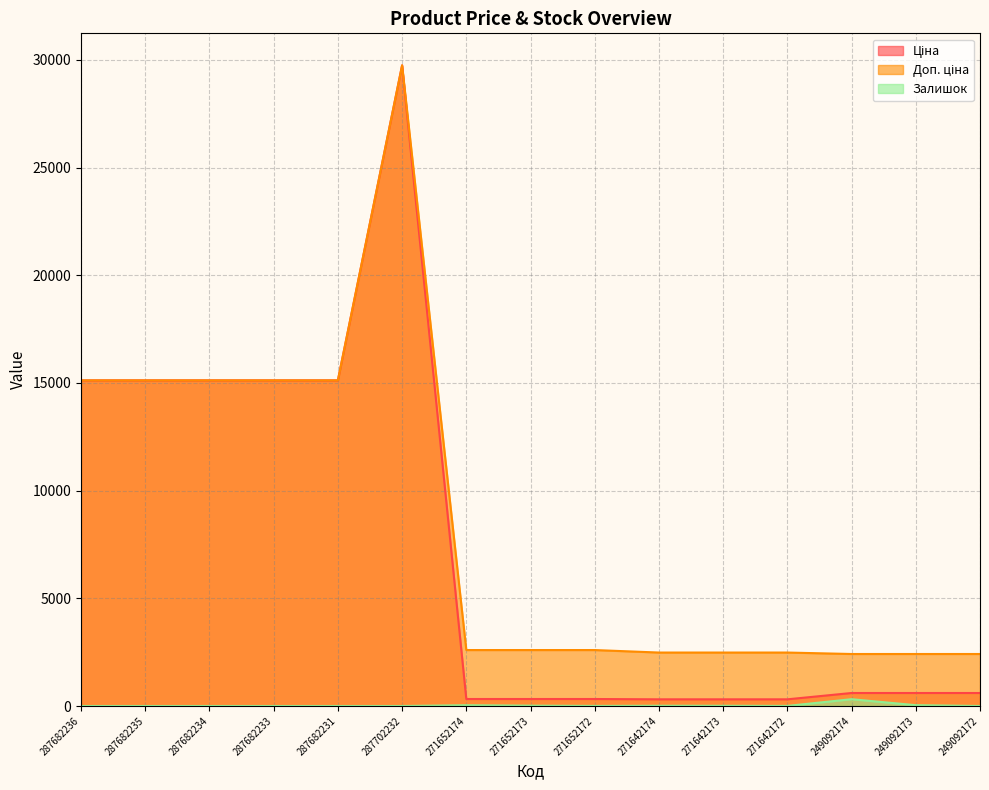

What is the sum of the Ціна values at 287682236 and 287682234?

30240.0